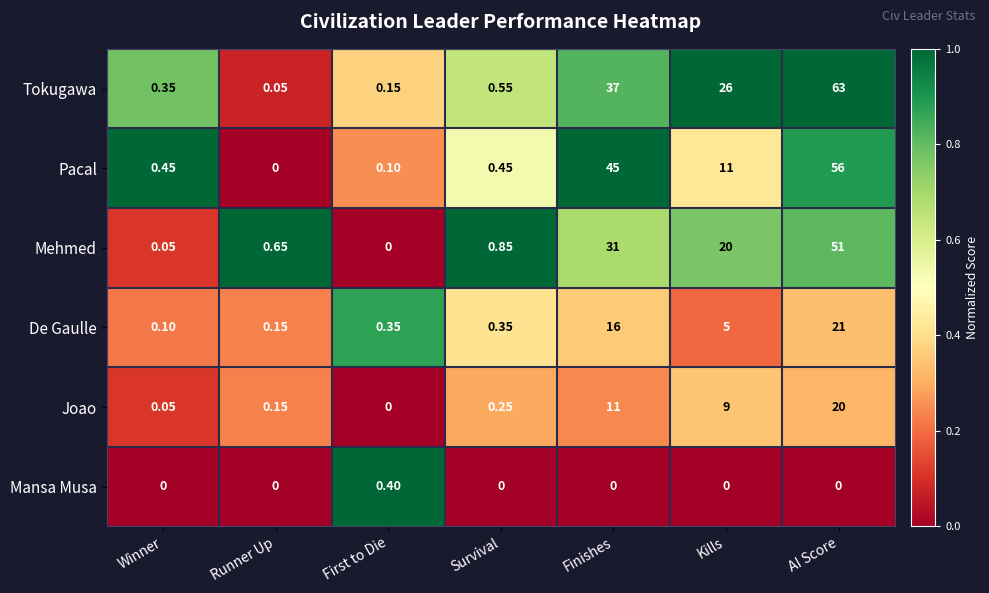

Which series has the largest range (max minus min)?

Tokugawa